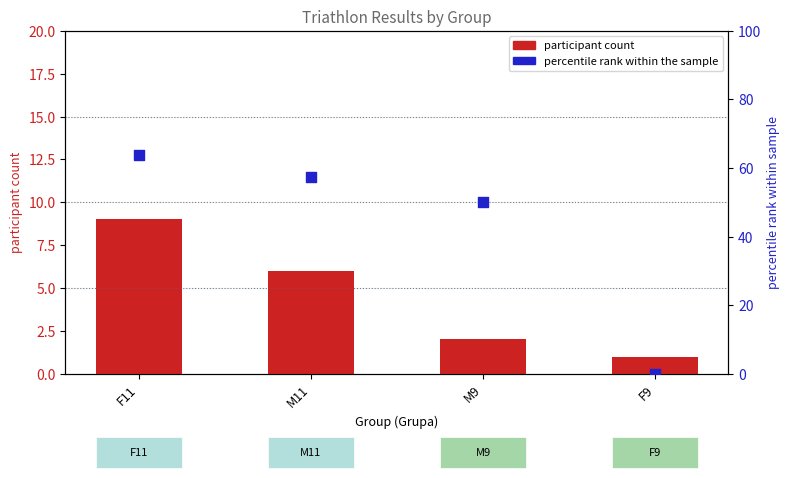

At which category is the sum across all series the highest?

F11